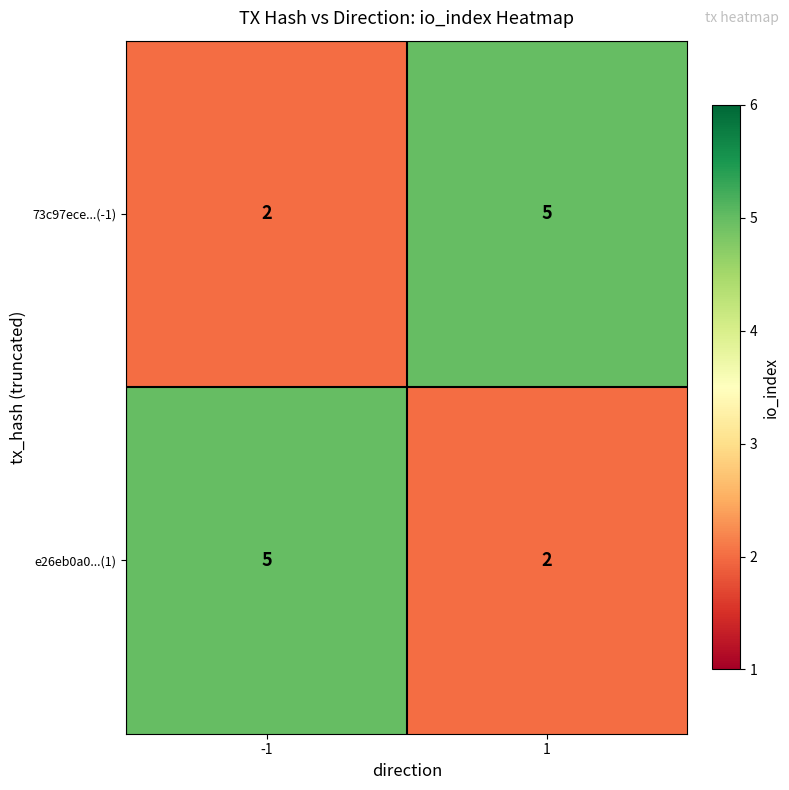

At -1, list the series in order from largest to smallest.

e26eb0a0...(1), 73c97ece...(-1)